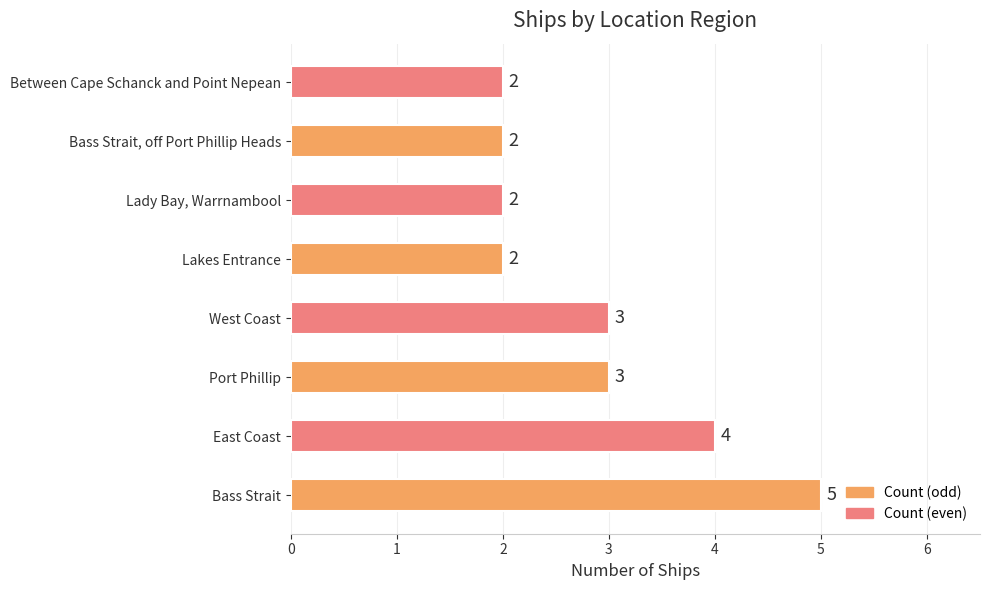

Reading bottom to top, extract all data points from this chart.

5	4	3	3	2	2	2	2